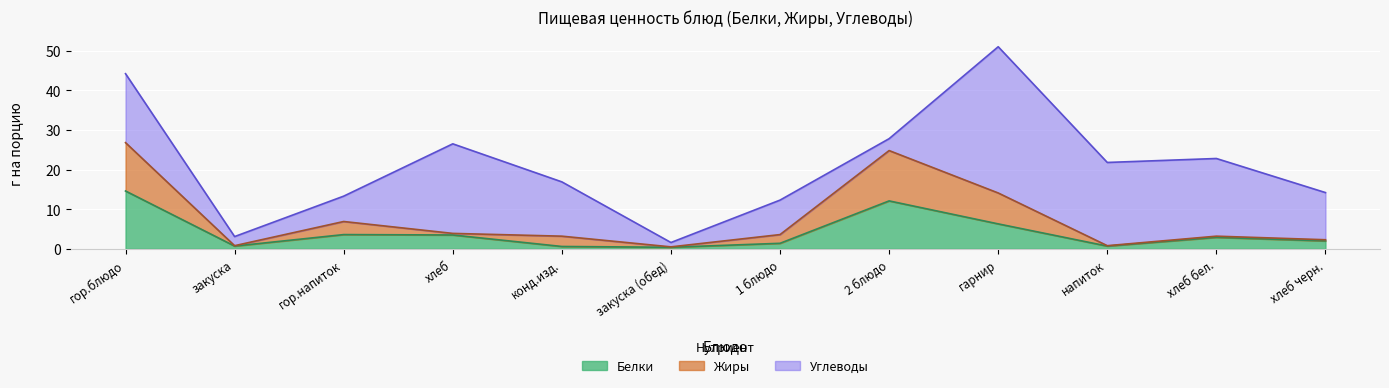

Where is the first local maximum for Жиры?

гор.напиток